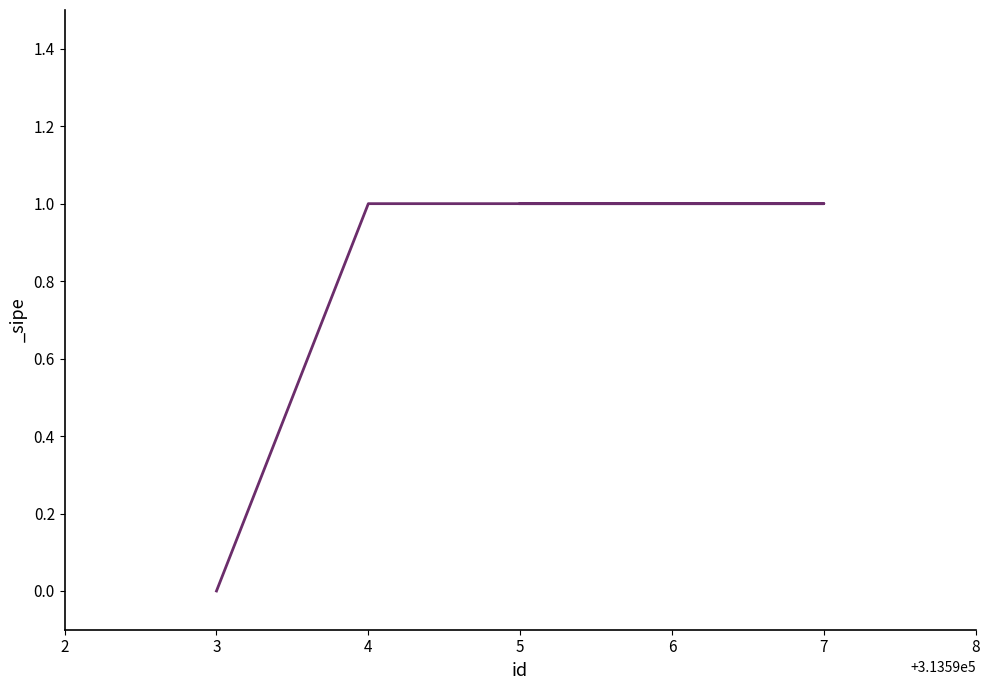

Which label corresponds to the largest value in the chart?

5